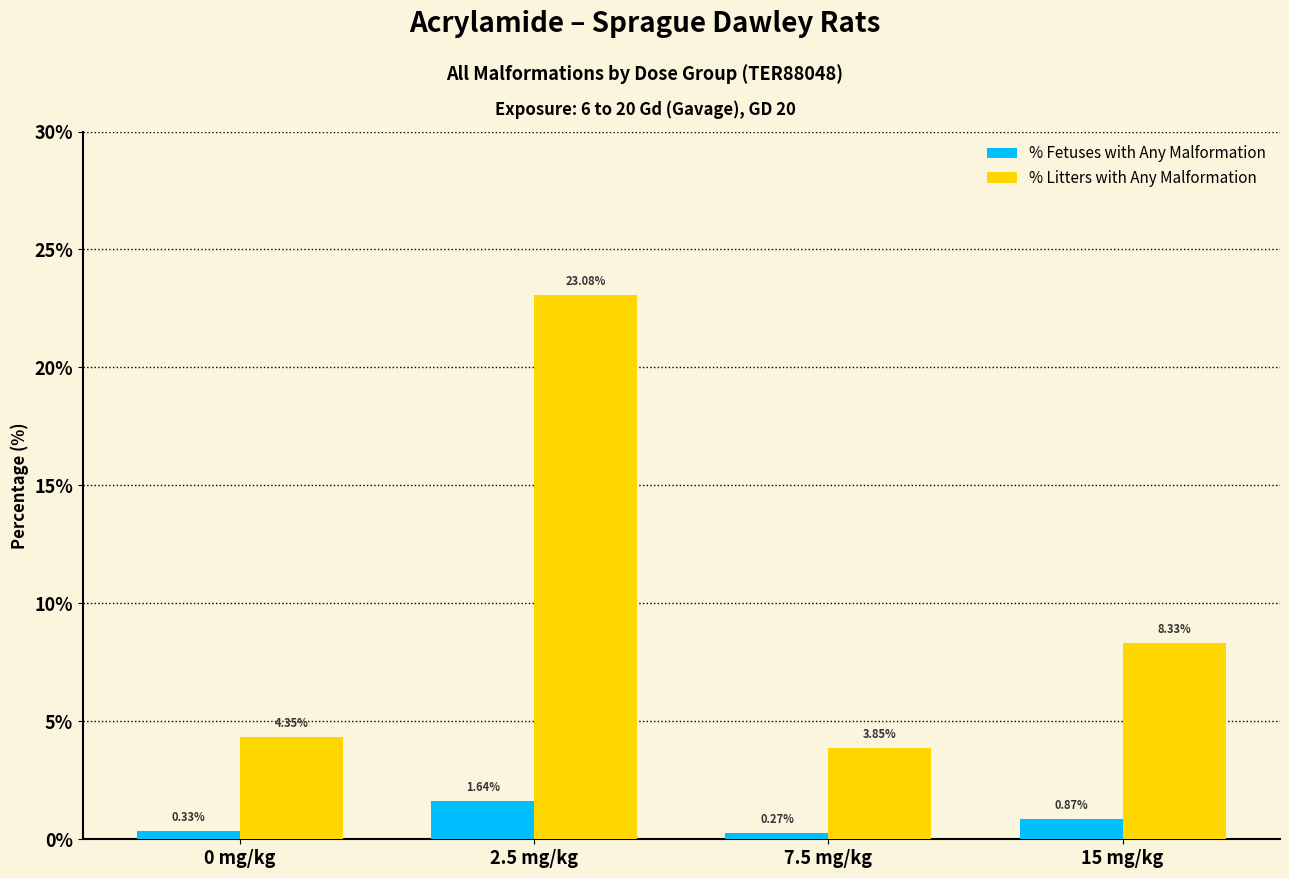

Rank the series at 0 mg/kg from highest to lowest value.

% Litters with Any Malformation, % Fetuses with Any Malformation